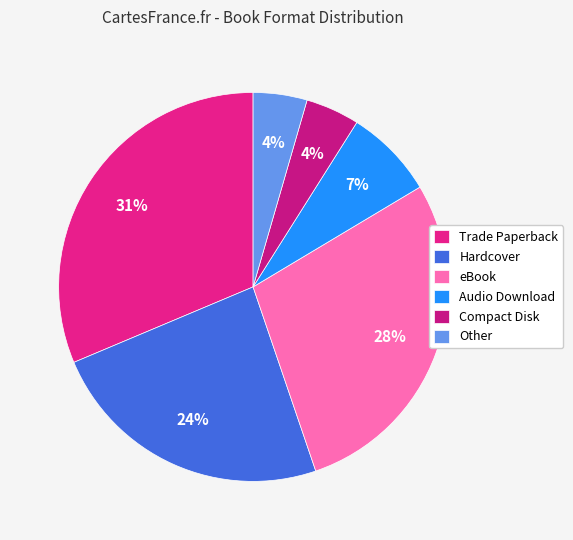

How many slices are in this pie chart?

6